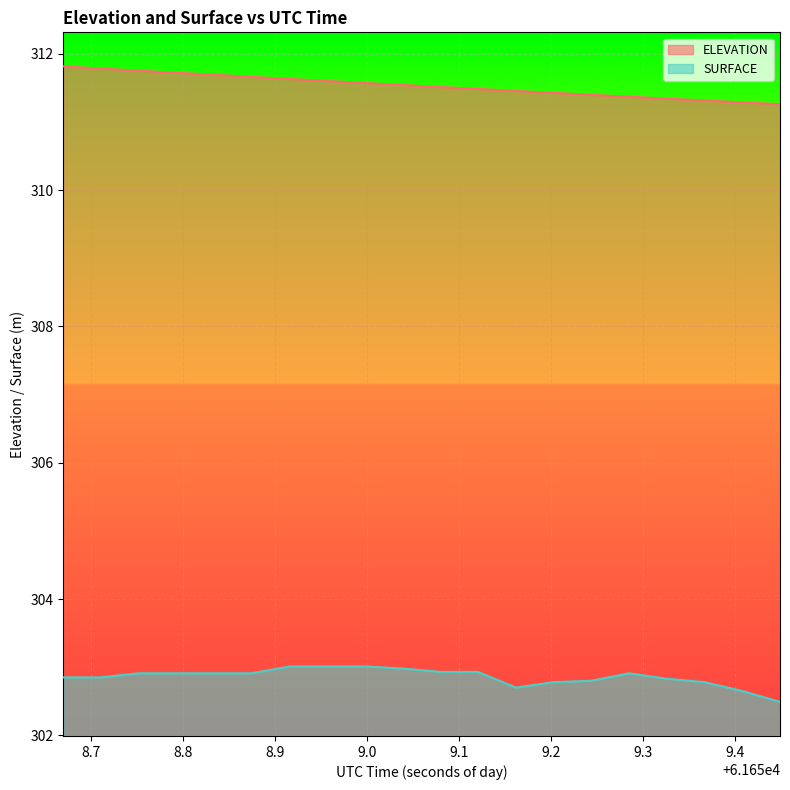

What is the difference between the maximum and minimum values in the ELEVATION series?

0.6